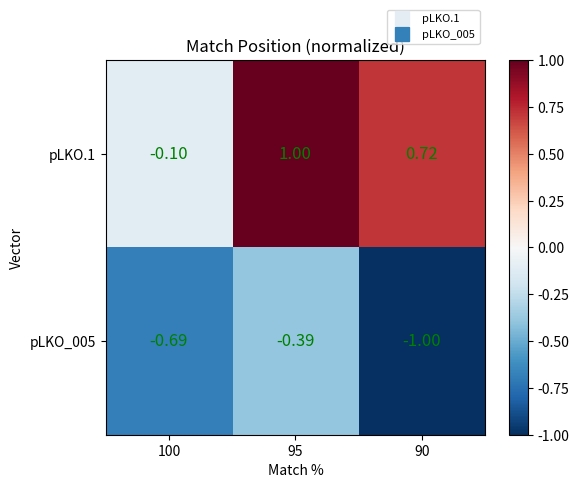

At how many categories does at least one series exceed 0?

2